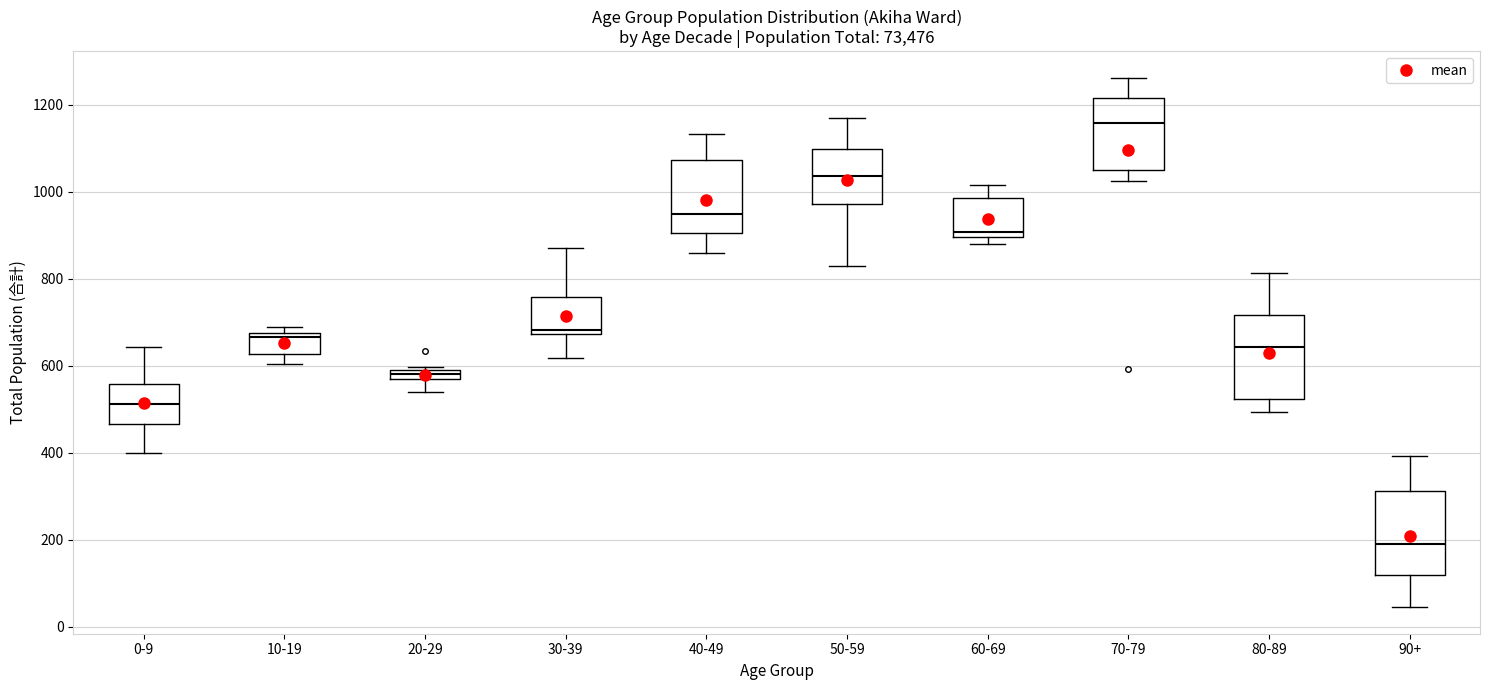

Where does the upper whisker of the box for 80-89 end on the y-axis? The values are not printed on the chart, so give them approximately, as read against the axis.

820